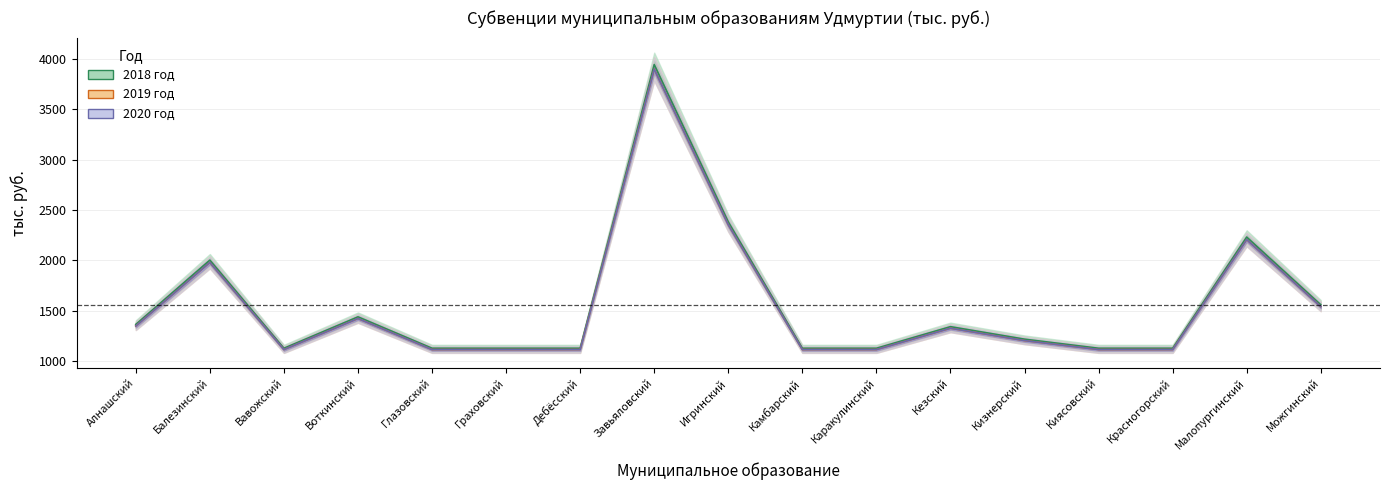

What is the lowest value of the 2019 год series?

1113.9